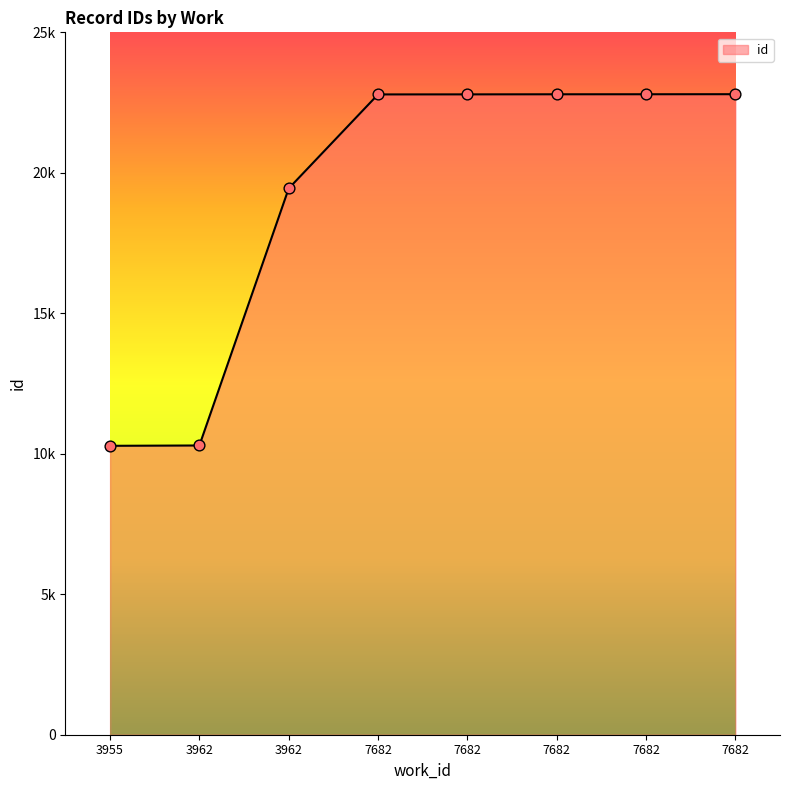

Approximately how many times larger is the value at 7682 compared to 3955?

2.2